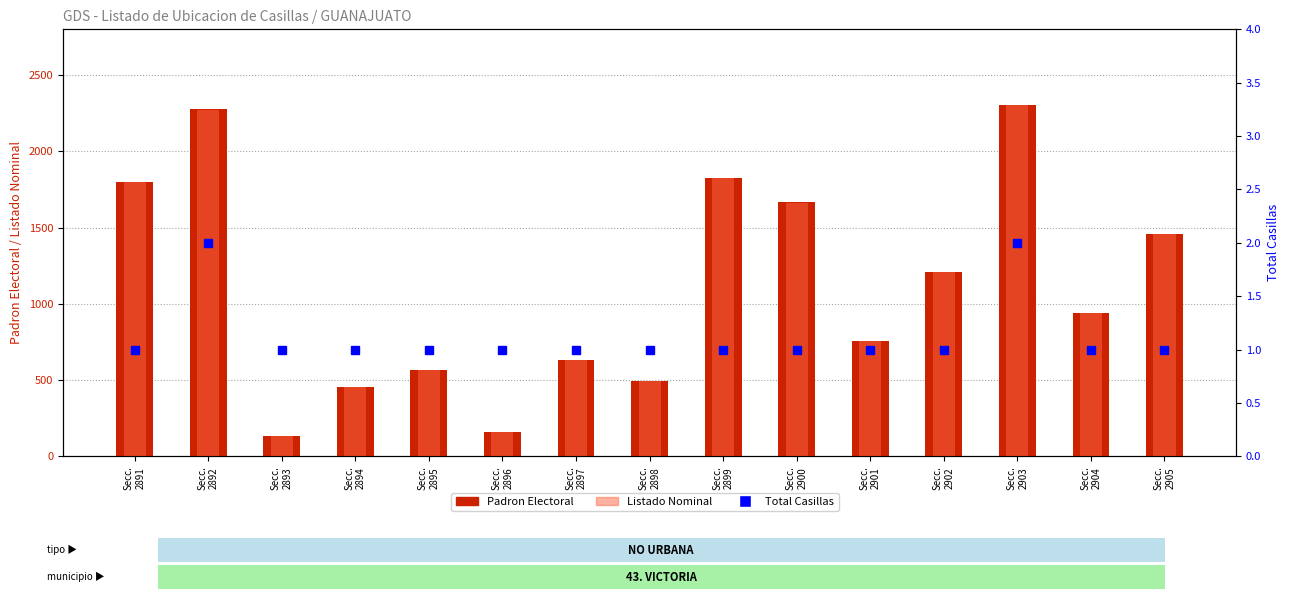

How many data points in Padron Electoral are above 939?

7